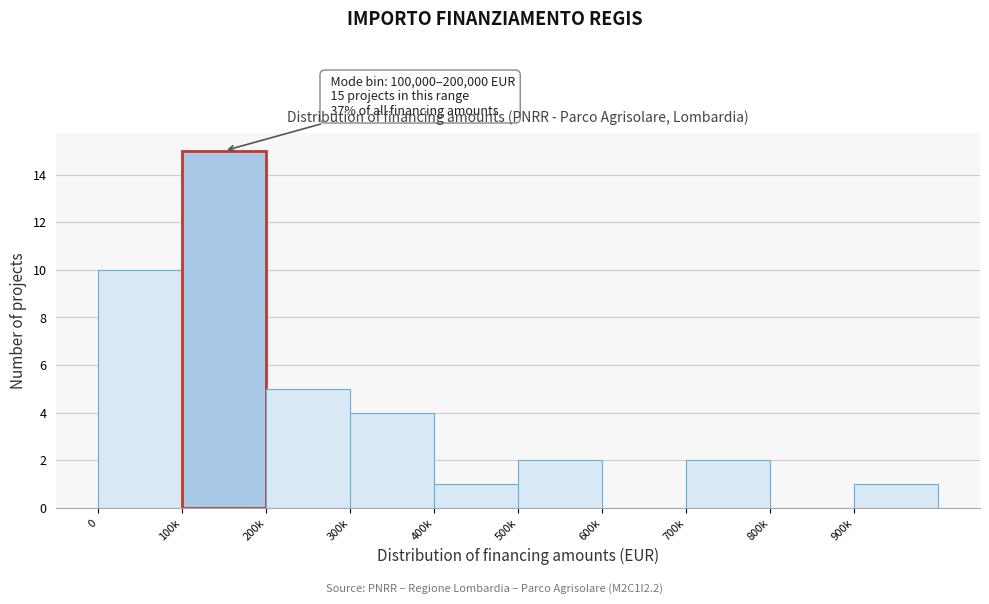

Reading left to right, list all the values displayed in this chart.

0=10	100k=15	200k=5	300k=4	400k=1	500k=2	600k=0	700k=2	800k=0	900k=1